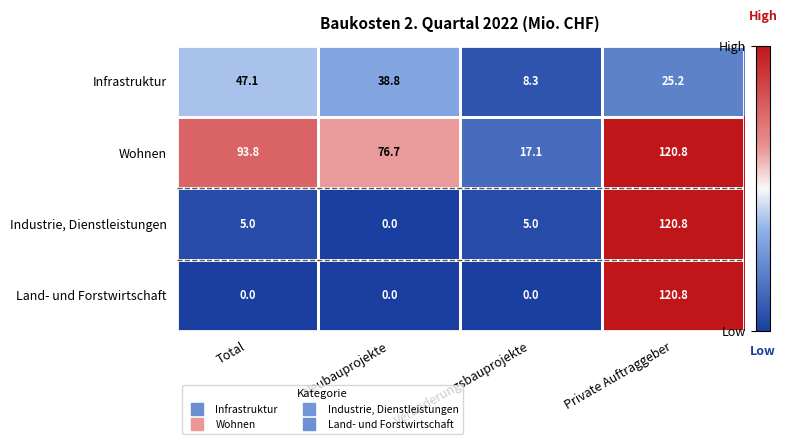

How many data points does each series have?

4